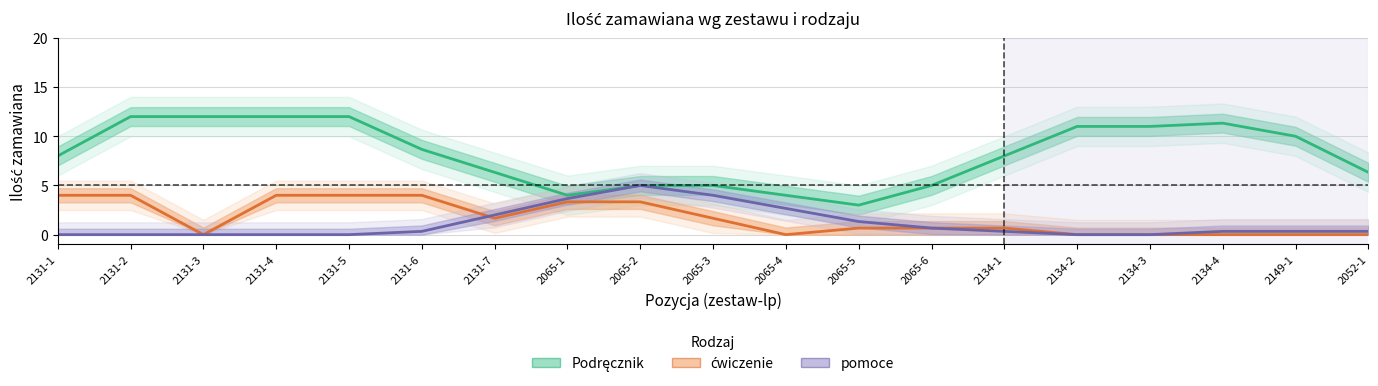

Count the number of categories in the chart.

19